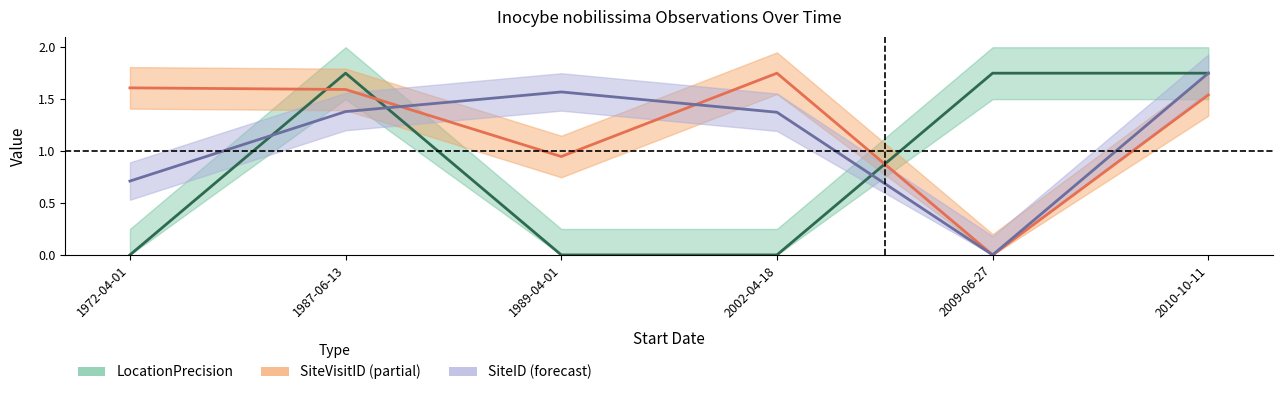

How many data points in LocationPrecision are above 1?

3